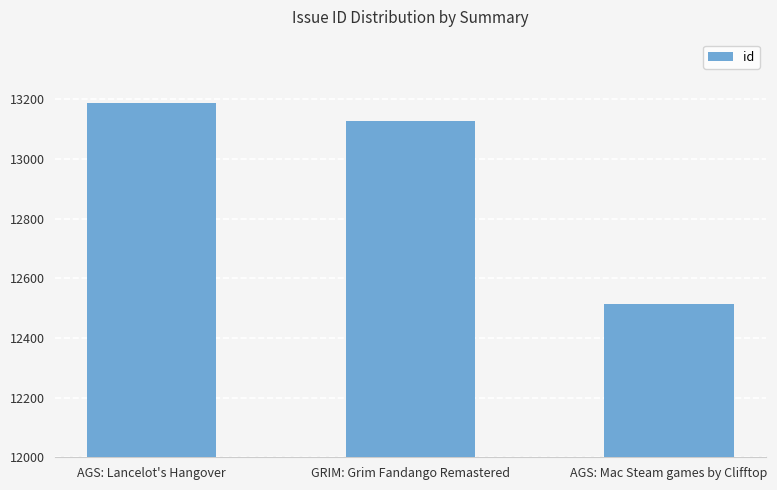

The value at AGS: Mac Steam games by Clifftop is 19534. True or false?

False